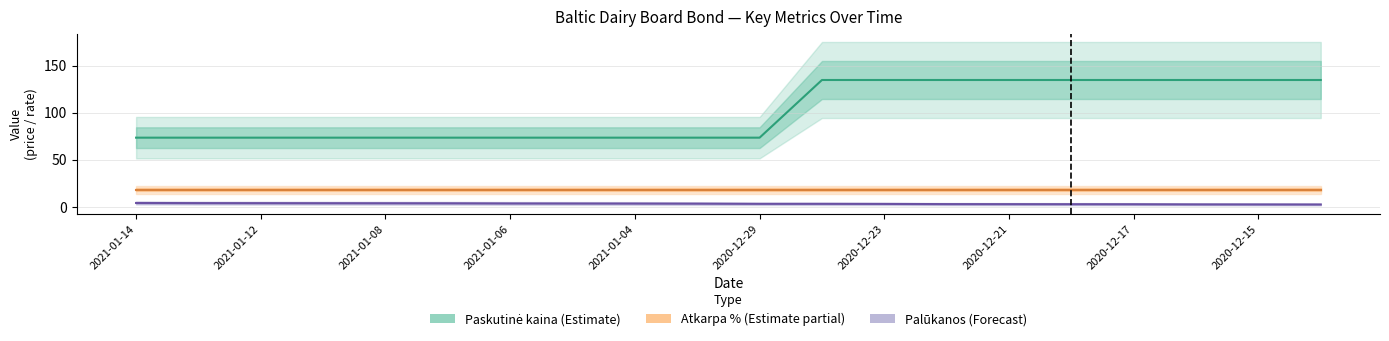

What is the highest value of the Atkarpa % (Estimate partial) series?

18.0